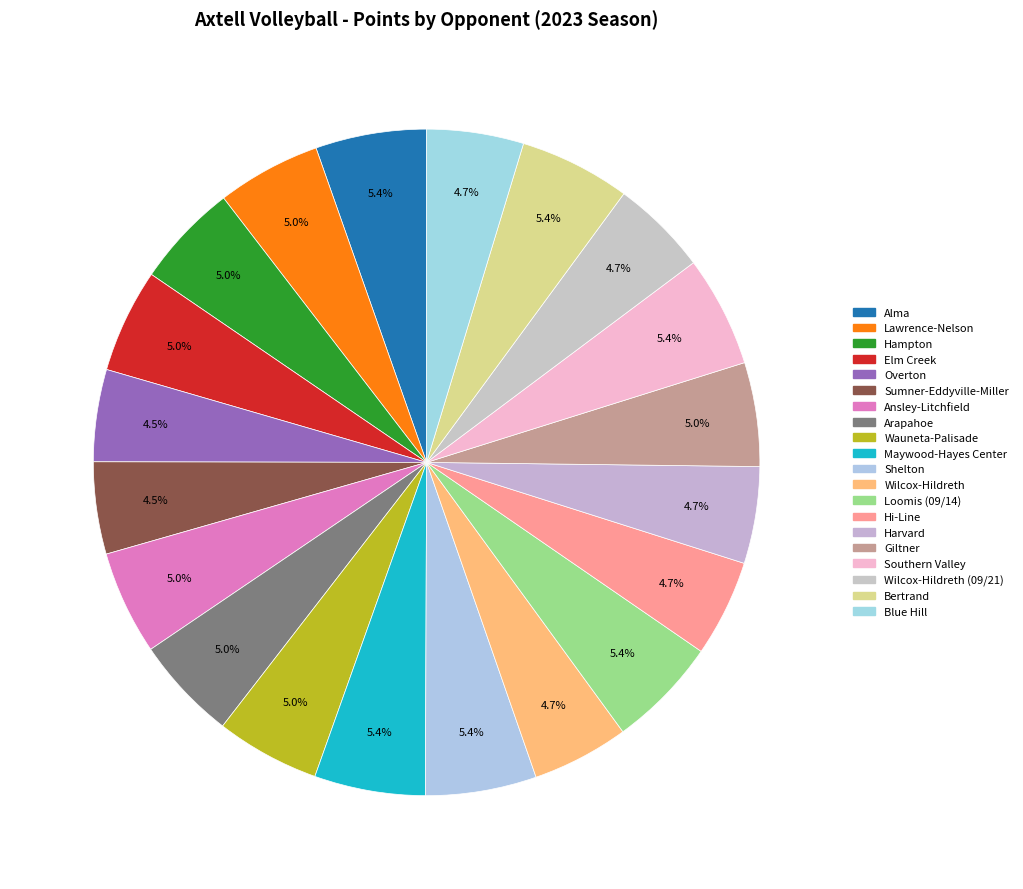

Count the number of slices in the pie.

20